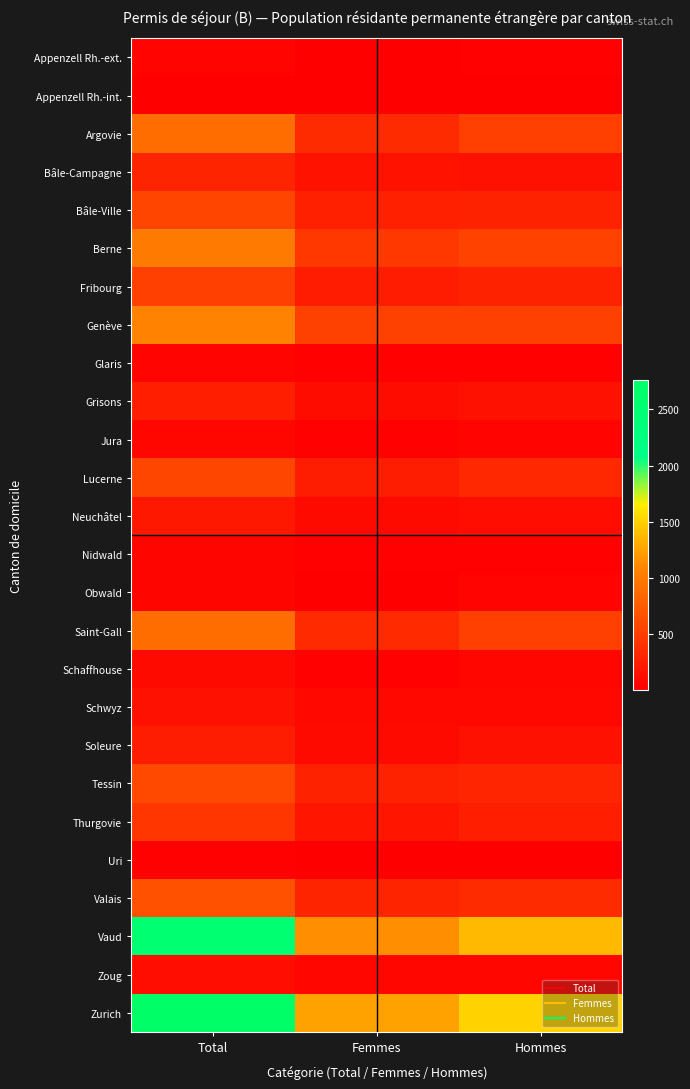

List the series in order of their peak value, lowest first.

Appenzell Rh.-int., Uri, Appenzell Rh.-ext., Glaris, Nidwald, Obwald, Jura, Schaffhouse, Zoug, Schwyz, Neuchâtel, Soleure, Grisons, Bâle-Campagne, Thurgovie, Fribourg, Bâle-Ville, Lucerne, Tessin, Valais, Saint-Gall, Argovie, Berne, Genève, Vaud, Zurich